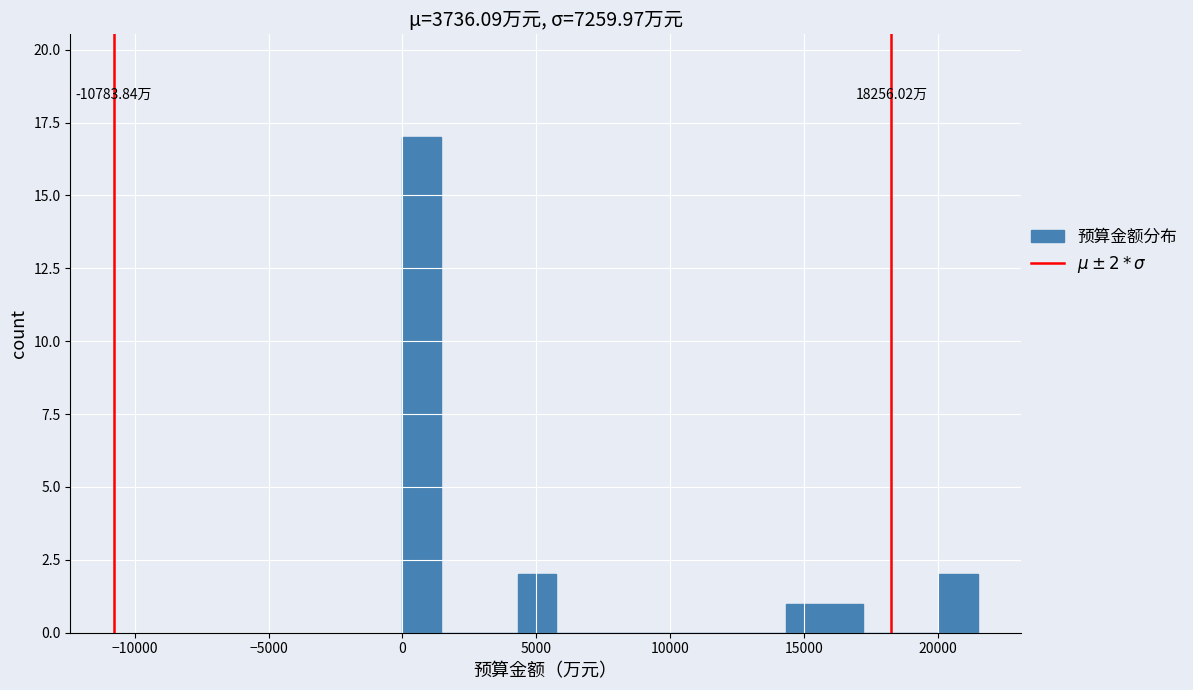

Around what value on the x-axis is the tallest bar? Give the approximate position of its centre, as read against the axis.

500